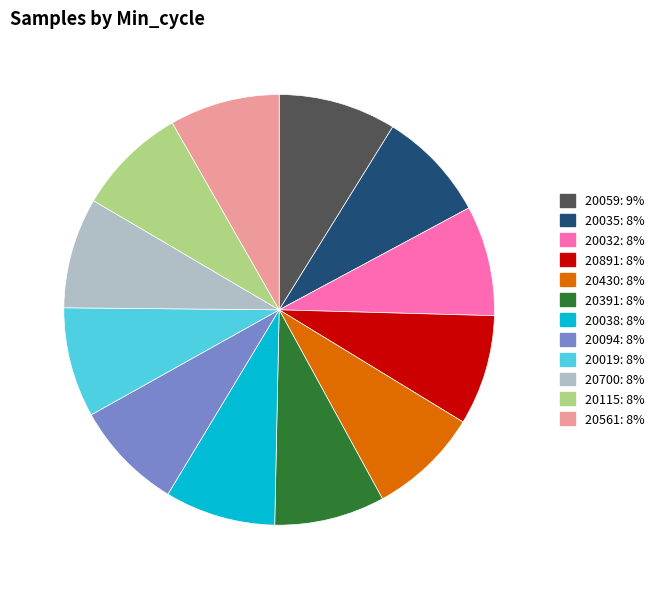

True or false: 20891 accounts for 8% of the total.

True